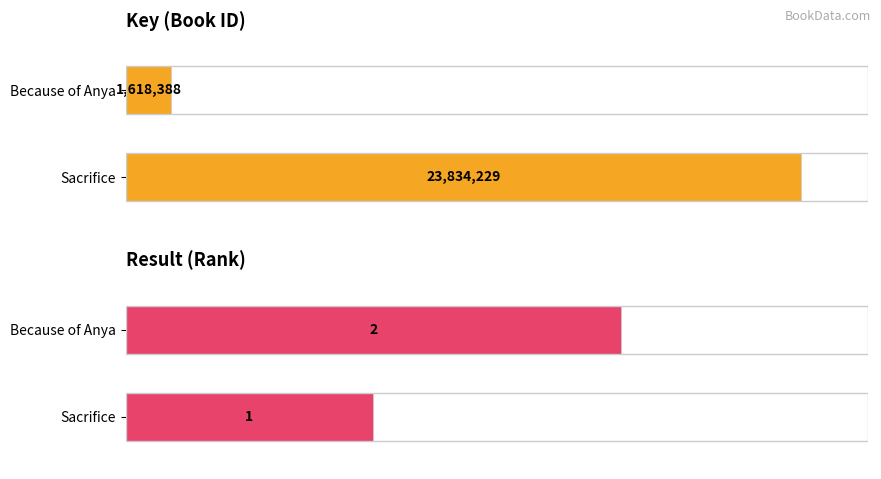

What is the minimum value shown in the chart?

1